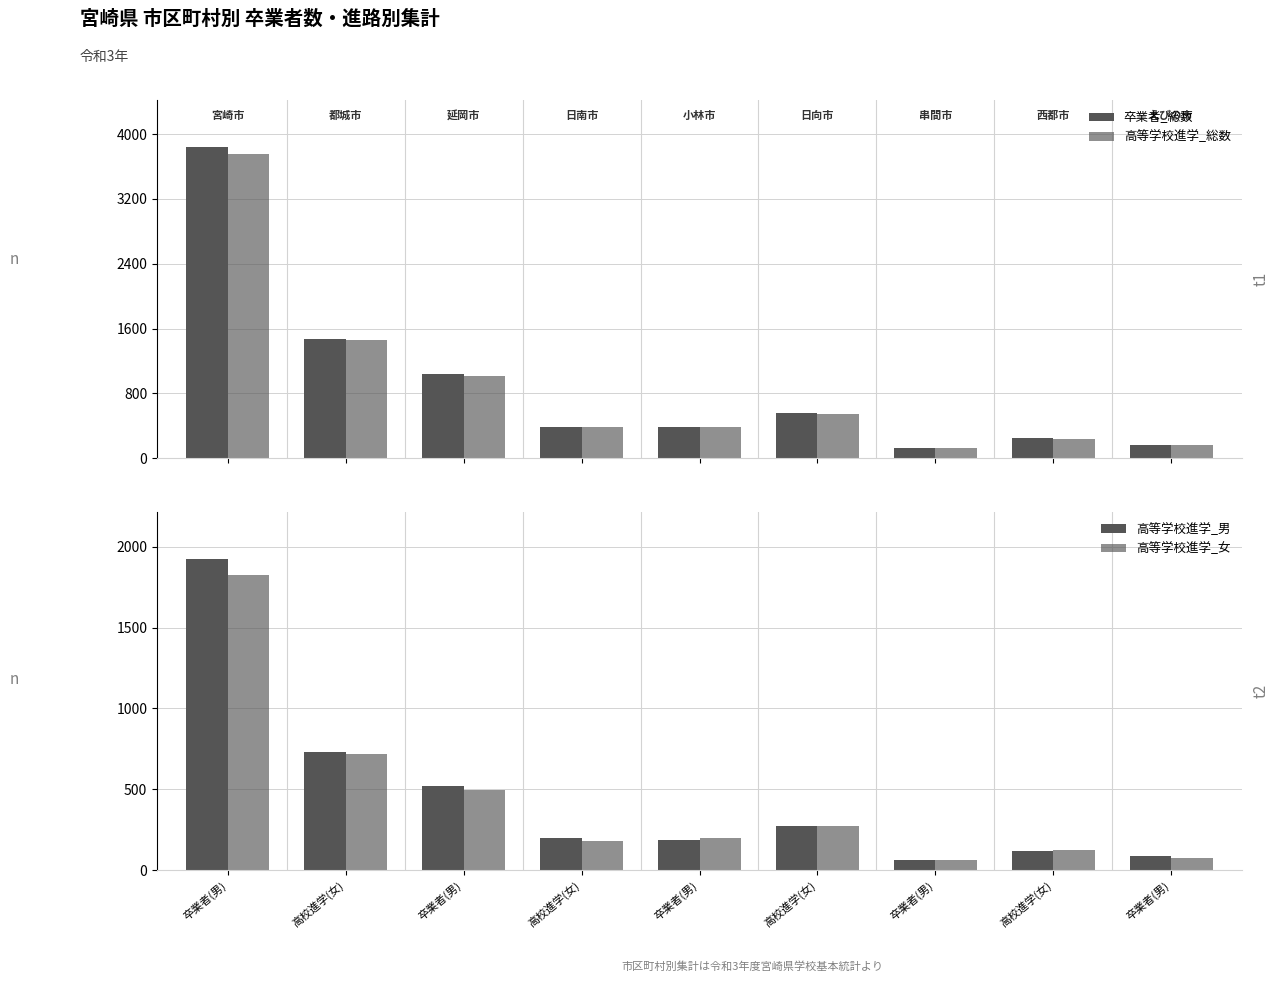

Which series has the widest spread of values?

卒業者_総数